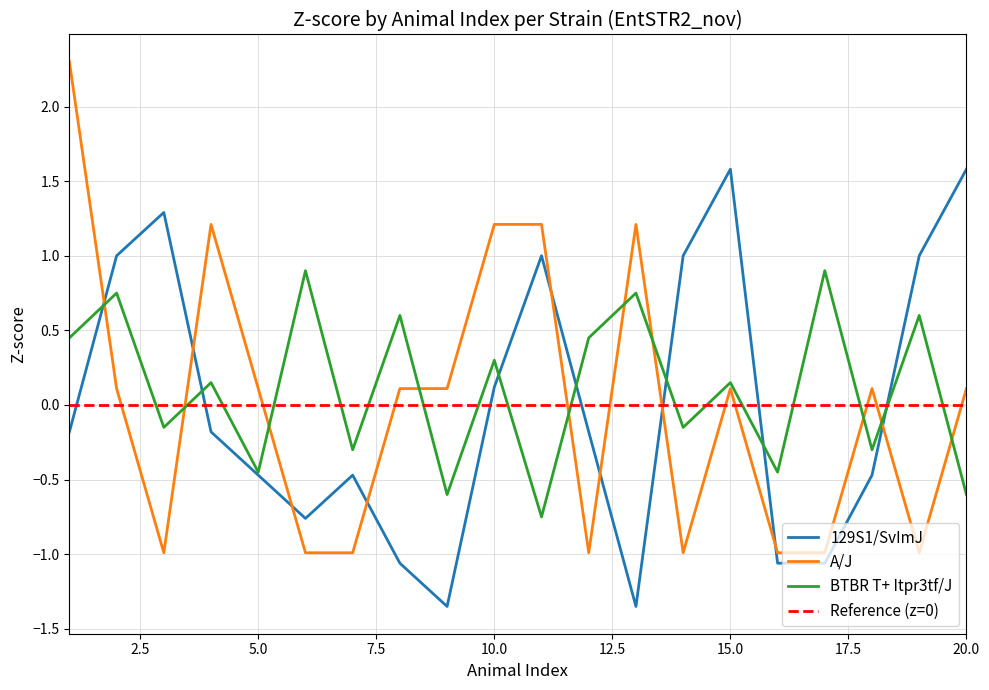

What is the difference between the maximum and minimum values in the A/J series?

3.3